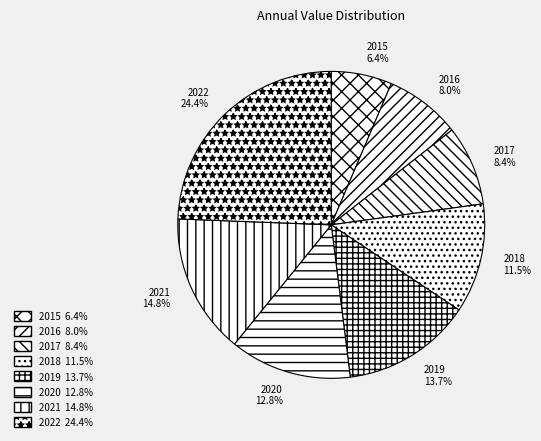

Does 2021 account for over 50% of the chart?

No